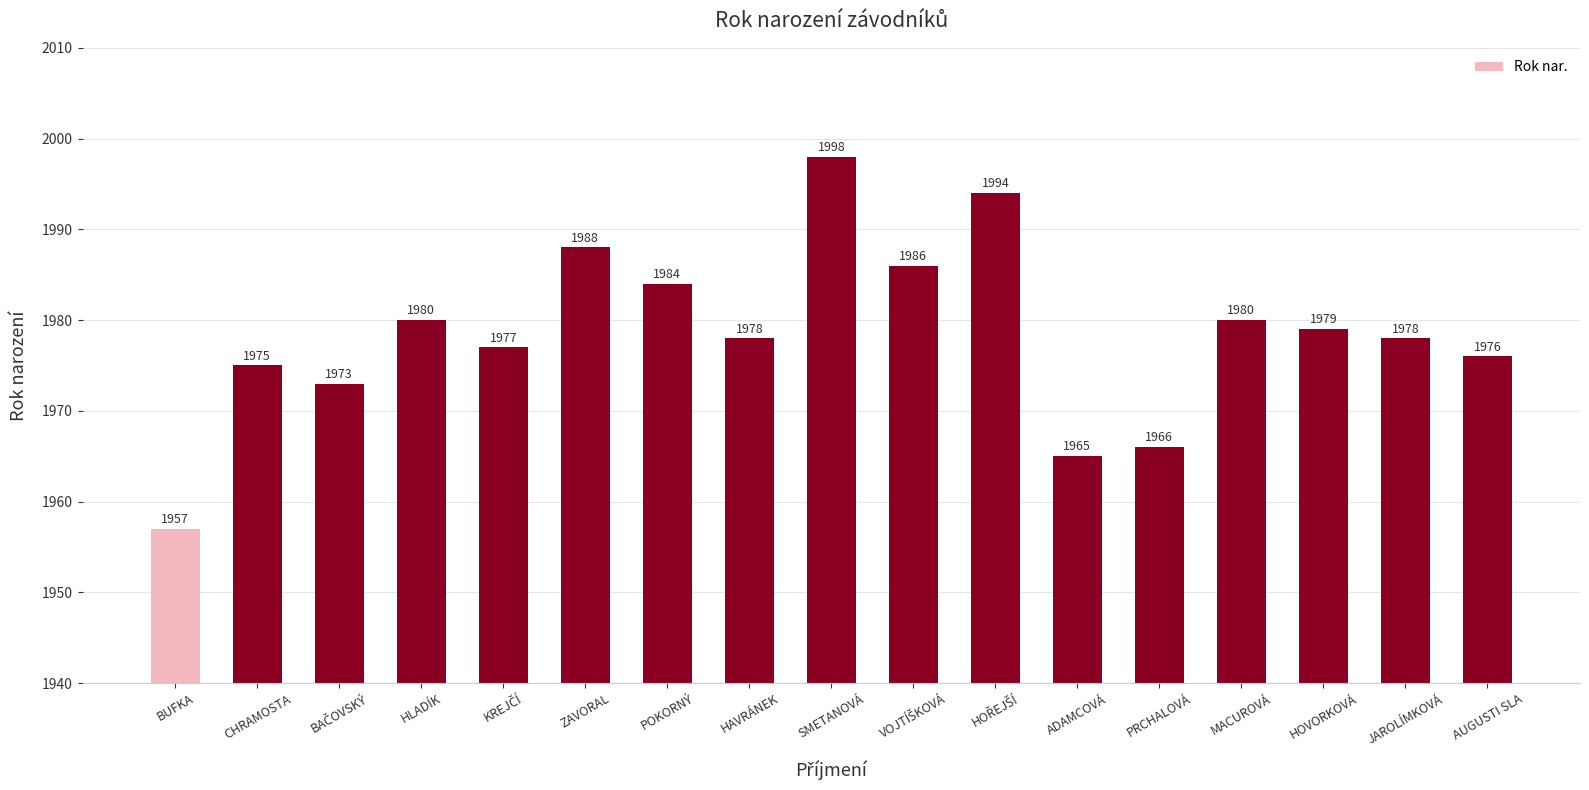

Where does the data first go above 1978?

HLADÍK